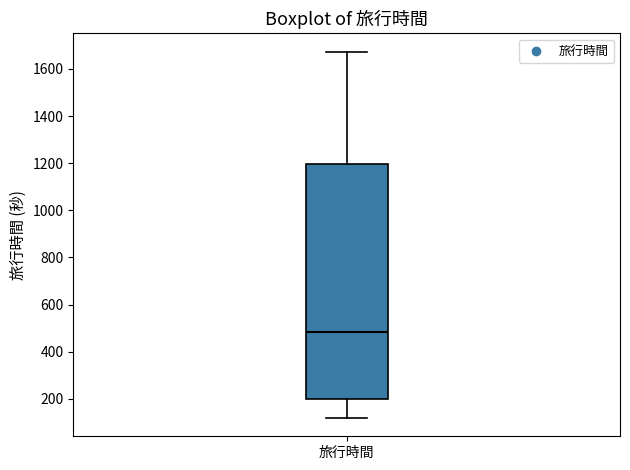

Where does the lower whisker of the box for 旅行時間 end on the y-axis? The values are not printed on the chart, so give them approximately, as read against the axis.

120